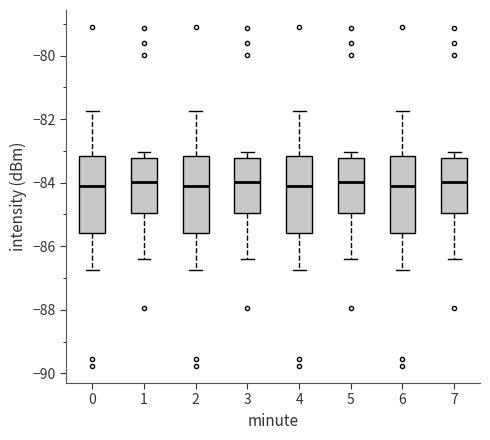

Reading left to right, transcribe this box plot: for each box, give where its median line is, the range the box spans, and where its two whiskers end, as read against the y-axis. The values are not printed on the chart, so give them approximately, as read against the axis.

0: median -84.2, box -85.6 to -83.2, whiskers -86.8 to -81.8
1: median -84.0, box -85.0 to -83.2, whiskers -86.4 to -83.0
2: median -84.2, box -85.6 to -83.2, whiskers -86.8 to -81.8
3: median -84.0, box -85.0 to -83.2, whiskers -86.4 to -83.0
4: median -84.2, box -85.6 to -83.2, whiskers -86.8 to -81.8
5: median -84.0, box -85.0 to -83.2, whiskers -86.4 to -83.0
6: median -84.2, box -85.6 to -83.2, whiskers -86.8 to -81.8
7: median -84.0, box -85.0 to -83.2, whiskers -86.4 to -83.0